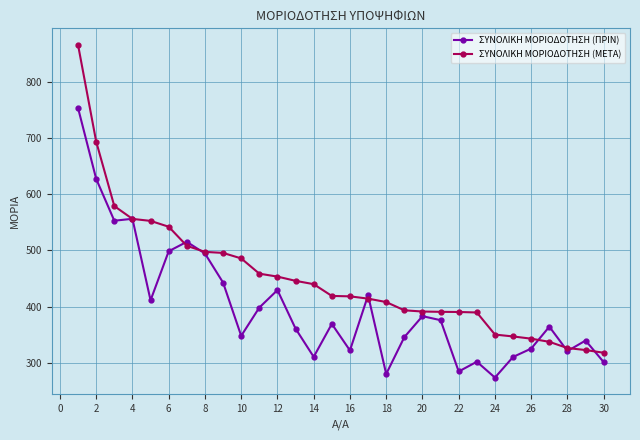

What is the minimum value for ΣΥΝΟΛΙΚΗ ΜΟΡΙΟΔΟΤΗΣΗ (ΠΡΙΝ)?

273.2